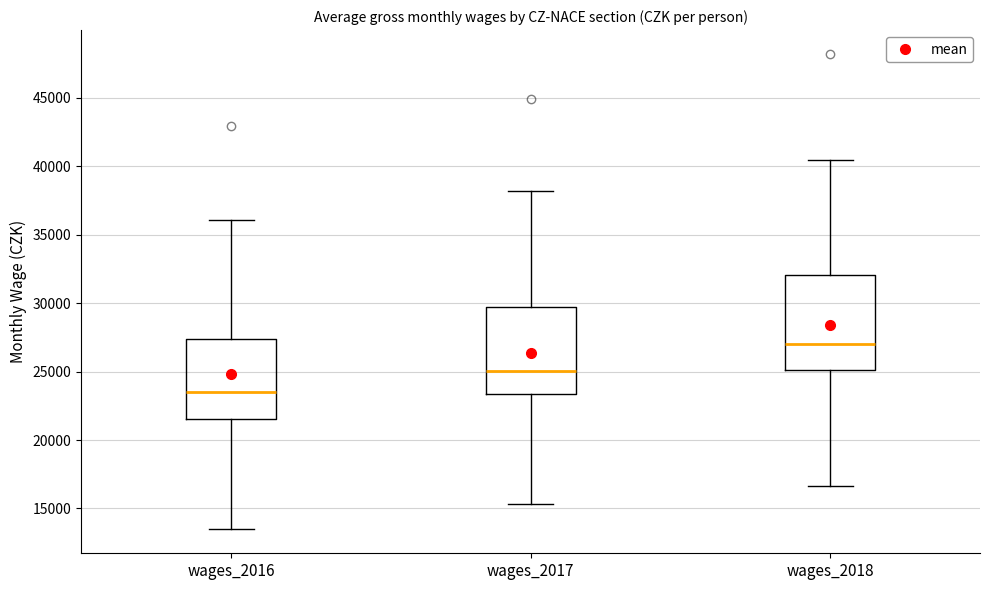

Which box's median line is the lowest?

wages_2016